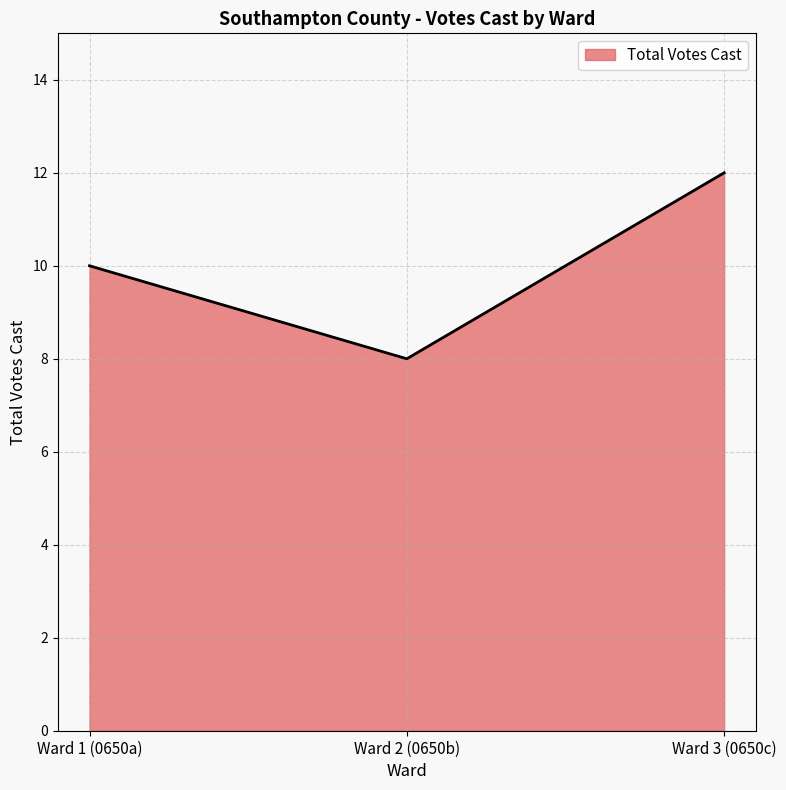

What position from the left is Ward 1 (0650a)?

1